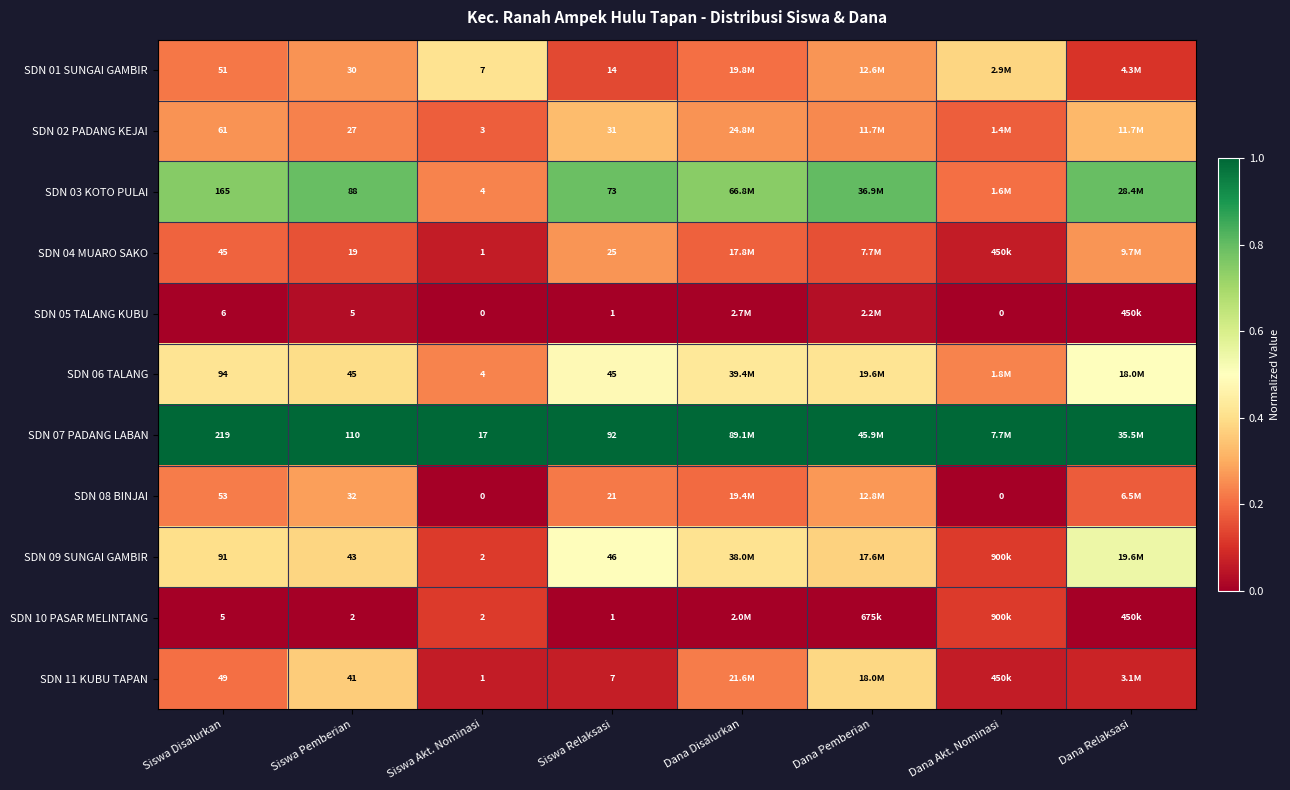

What is the difference between the SDN 01 SUNGAI GAMBIR values at Dana Akt. Nominasi and Dana Disalurkan?

0.2